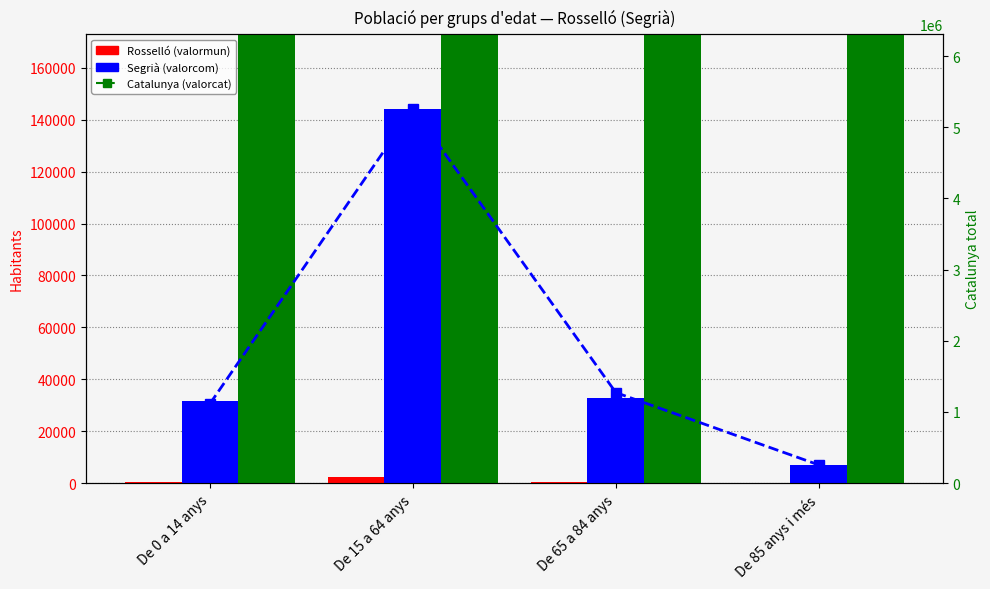

What is the greatest value displayed?

5255889